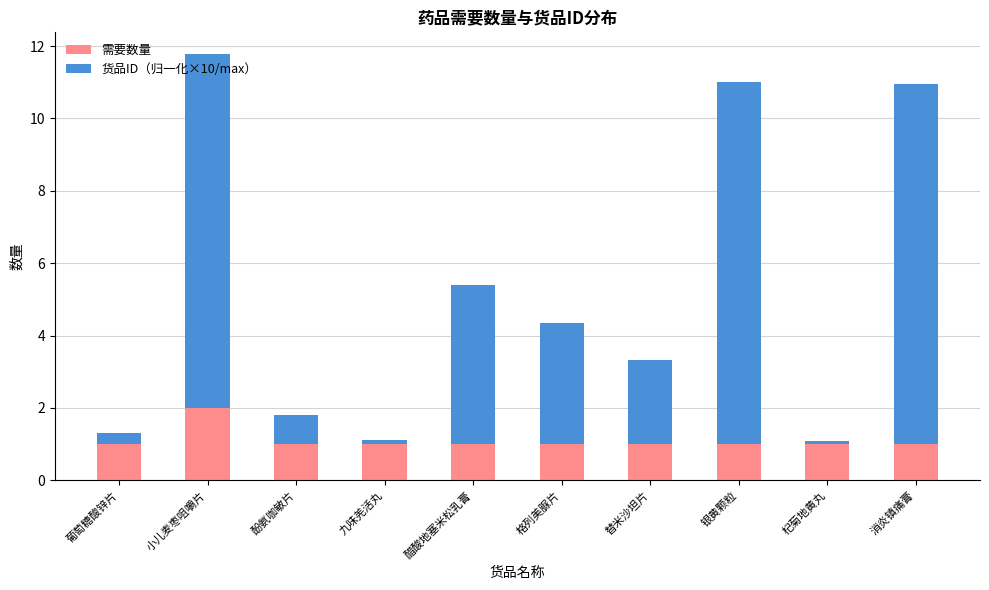

What is the difference between the maximum and minimum values in the 需要数量 series?

1.0